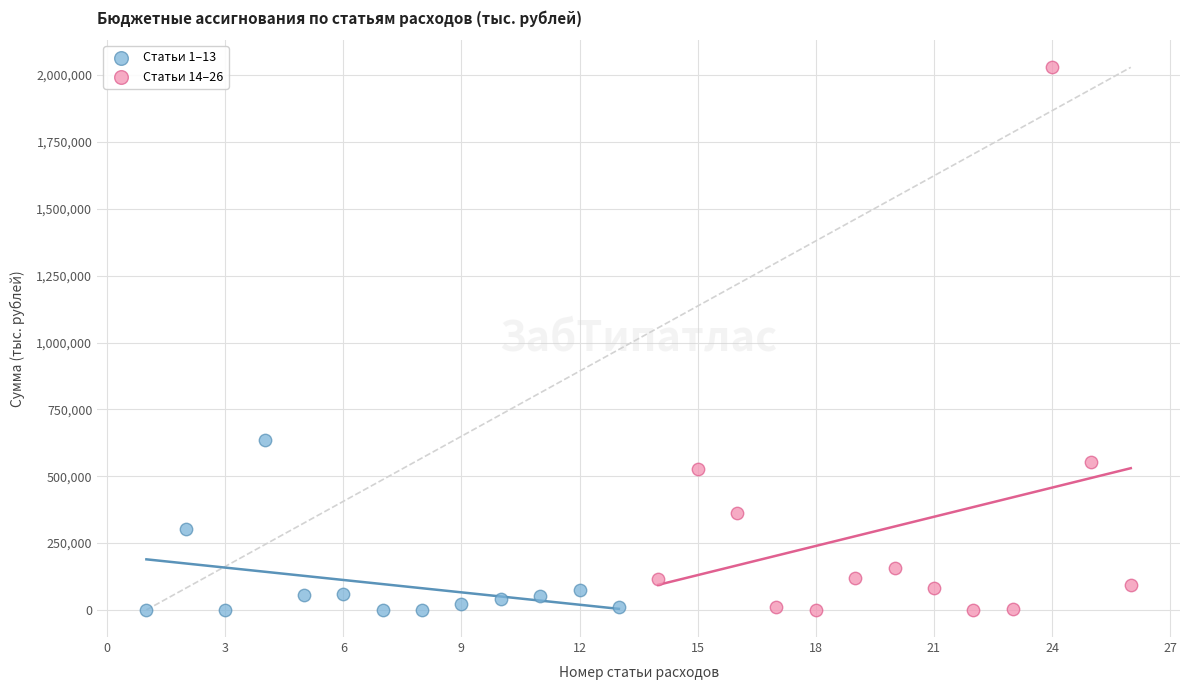

Which series reaches the maximum Y coordinate?

Статьи 14–26